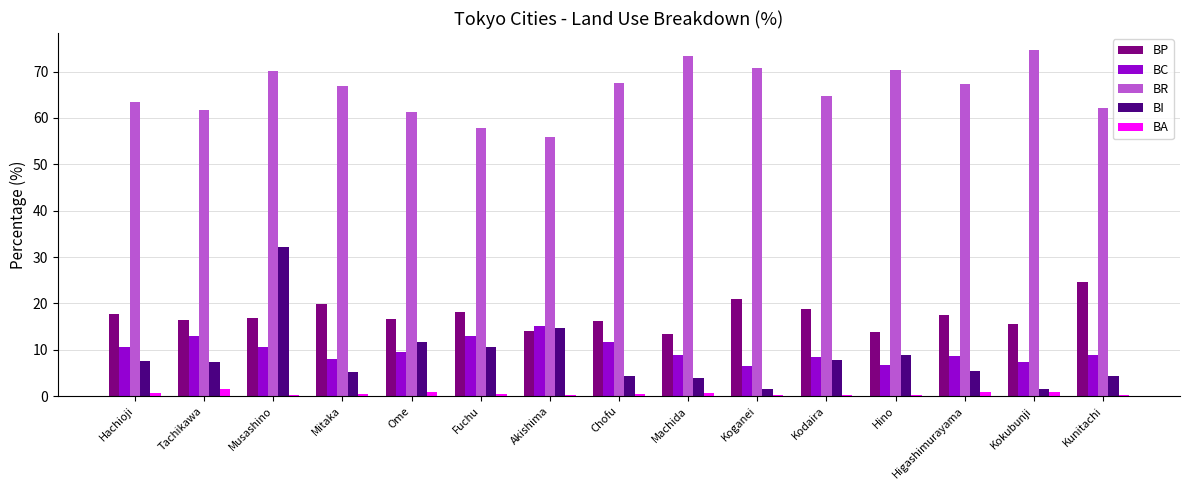

At which category is the sum across all series the highest?

Musashino